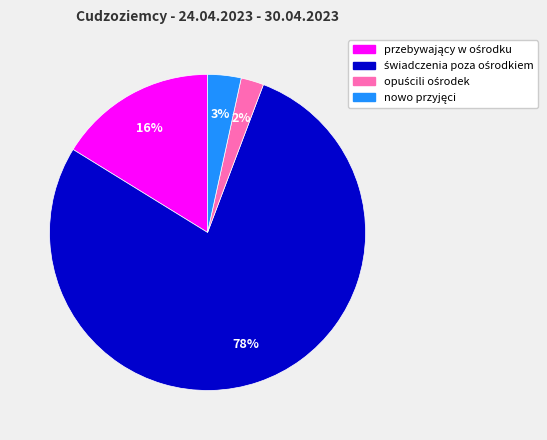

To the nearest percent, what is the average slice percentage?

25%